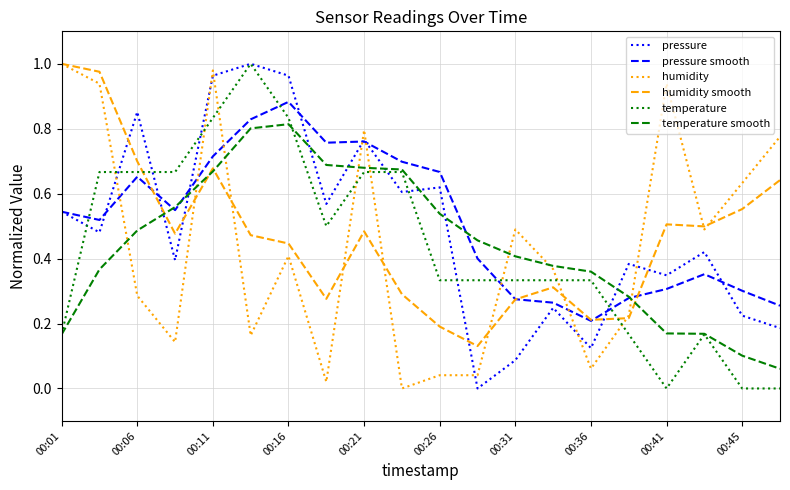

True or false: pressure and humidity intersect in this chart.

True